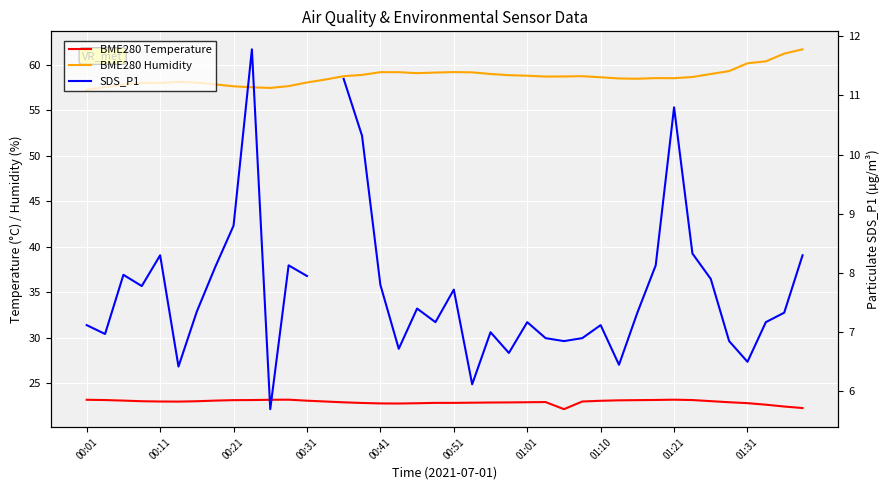

What is the difference between the SDS_P1 values at 11 and 39?

0.2